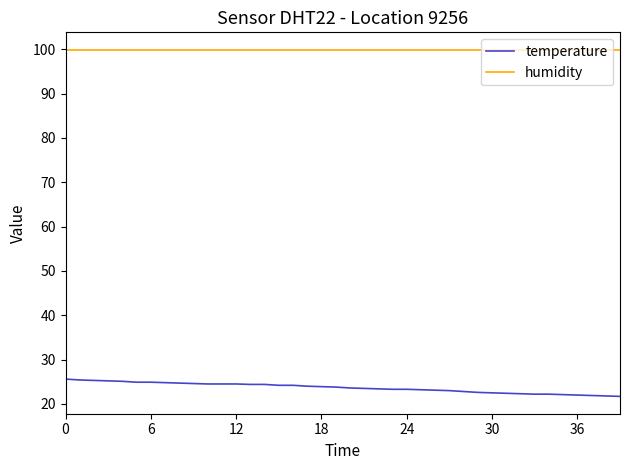

True or false: humidity and temperature cross at least once.

False